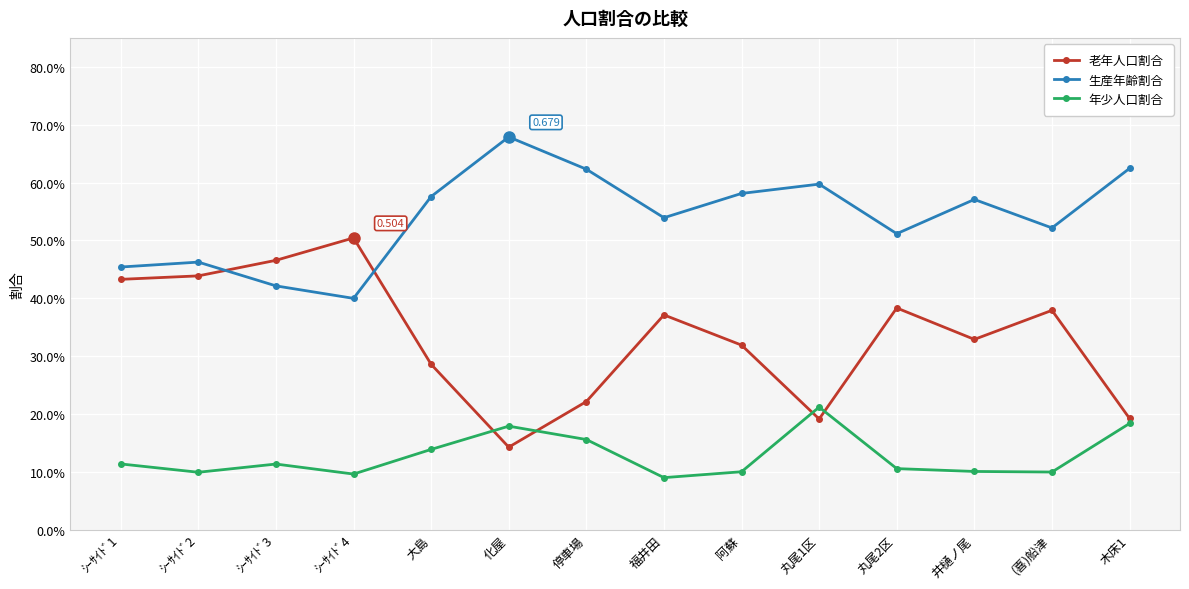

Read the 老年人口割合 value at 大島.

0.3